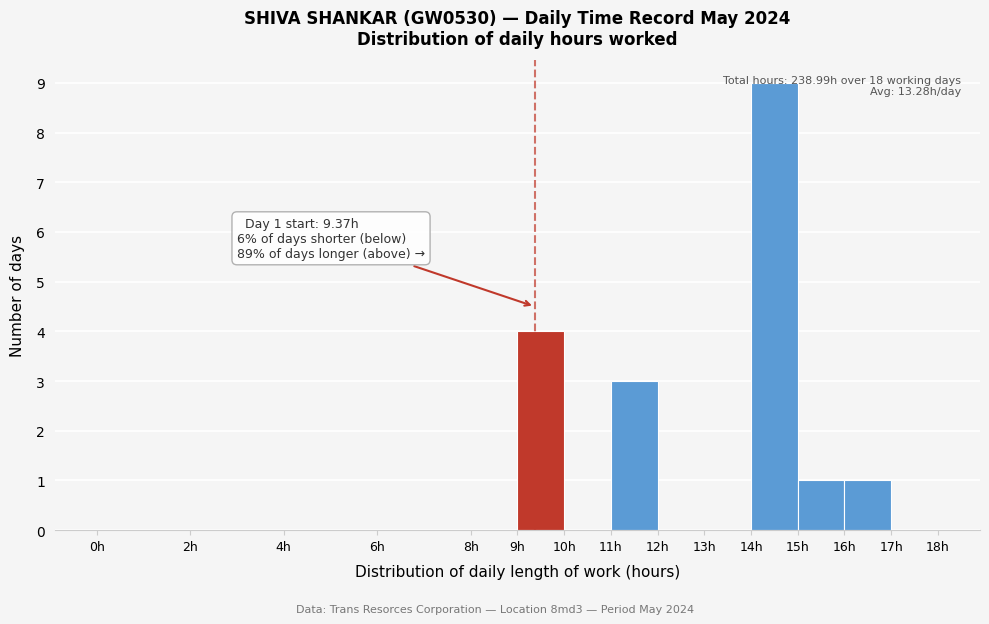

Over which range of the x-axis is the bar tallest?

14 to 15